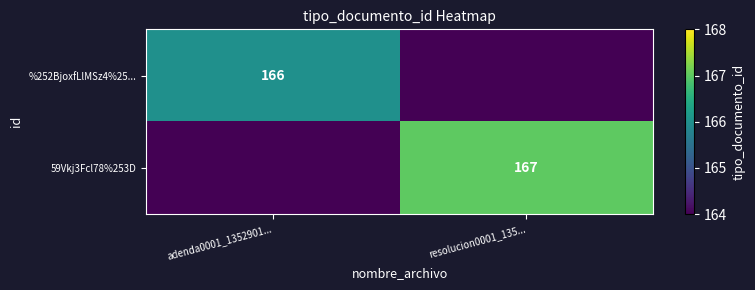

Is the value of %252BjoxfLlMSz4%25... at adenda0001_1352901... greater than the value of 59Vkj3Fcl78%253D at resolucion0001_135...?

No